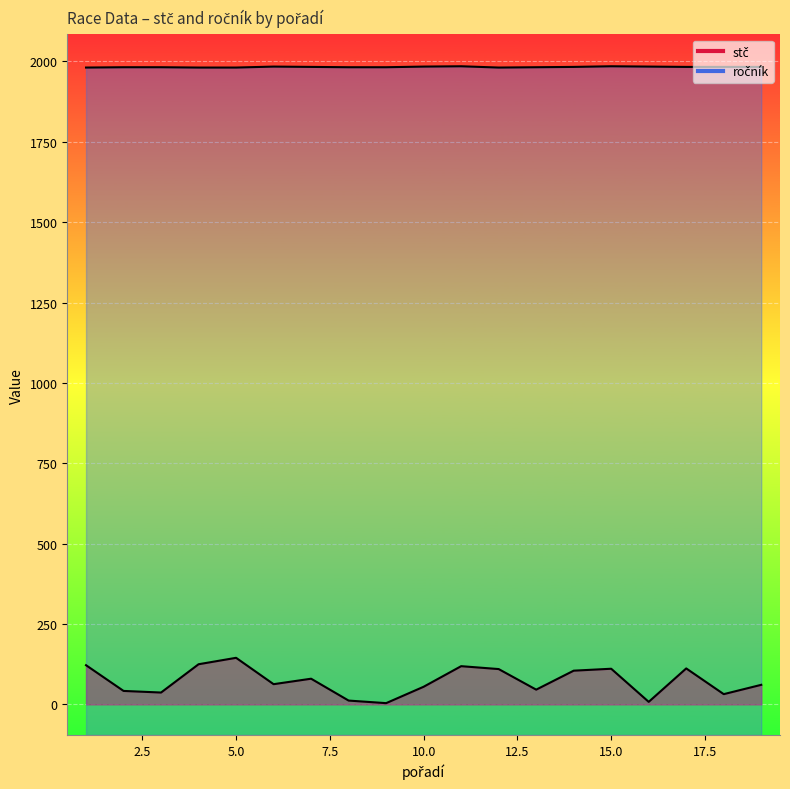

True or false: ročník has a value of 1982 at 13.

True